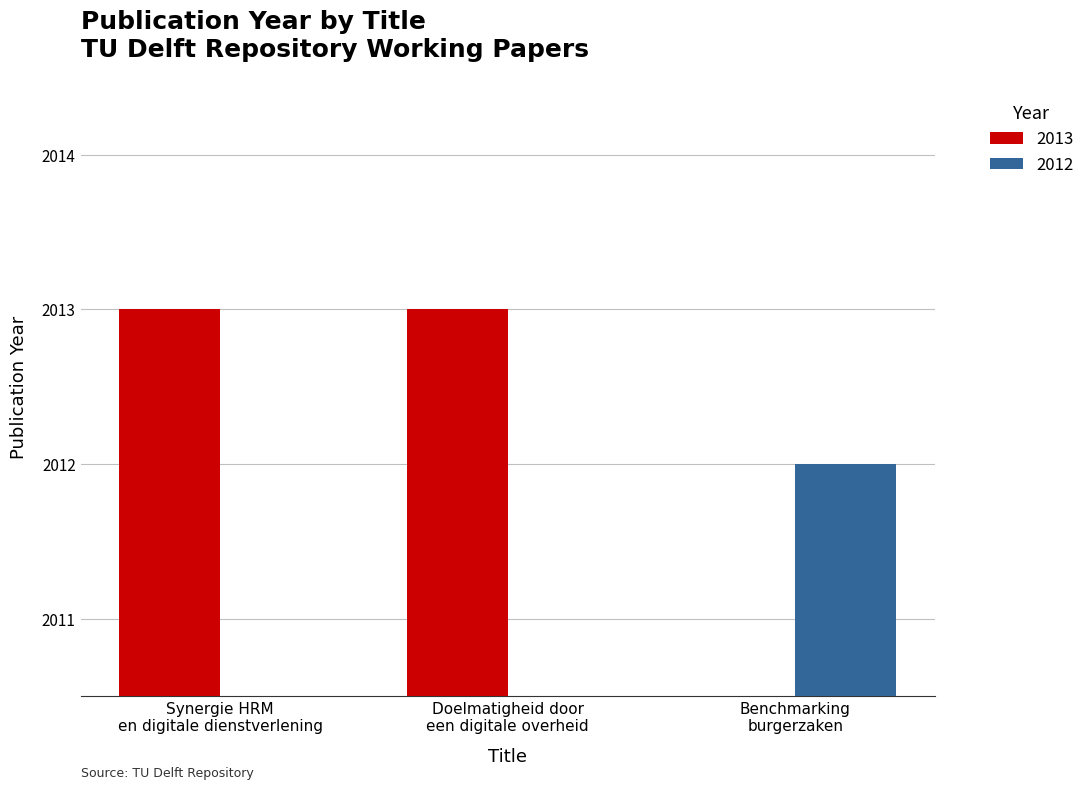

Which category has the highest value across all series?

Synergie HRM en digitale dienstverlening